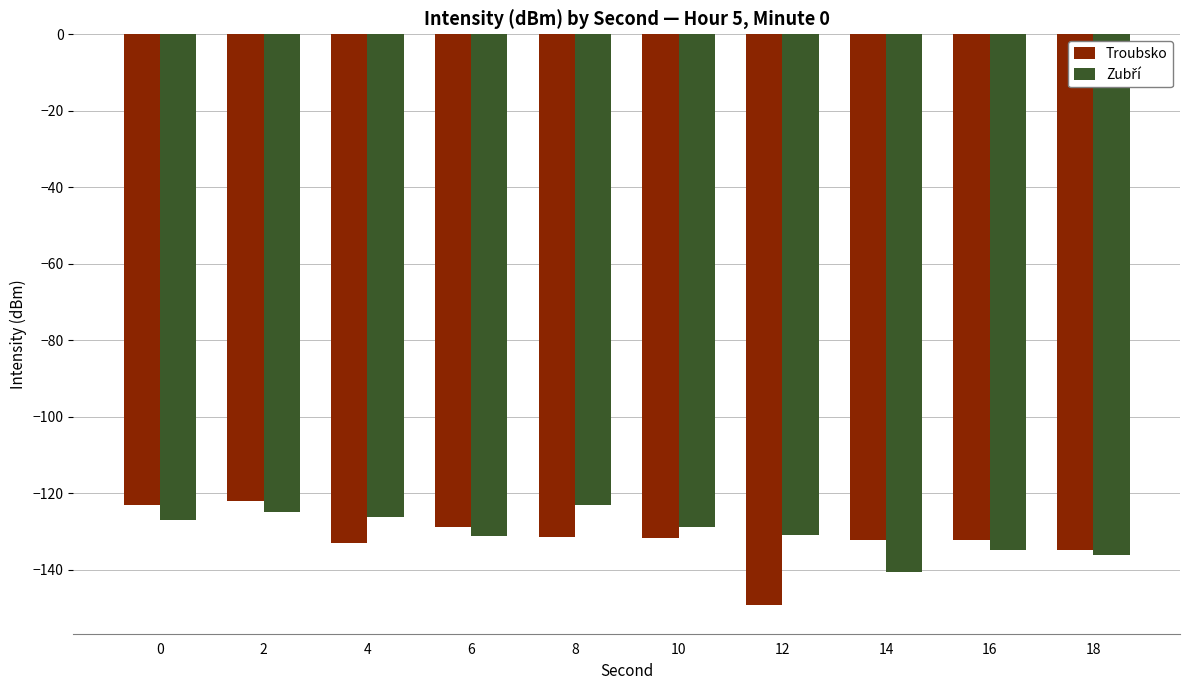

What is the total value across all series at 12?

-280.2